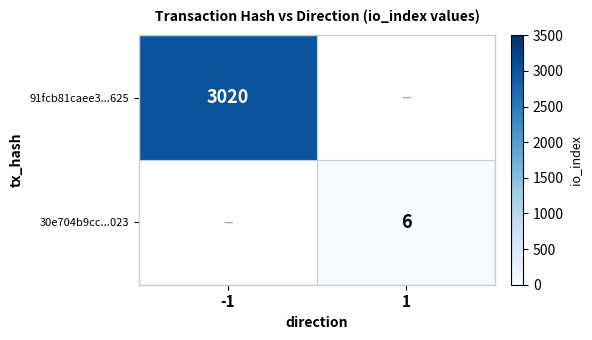

Is it true that 30e704b9cc...023 equals 9 at 1?

False